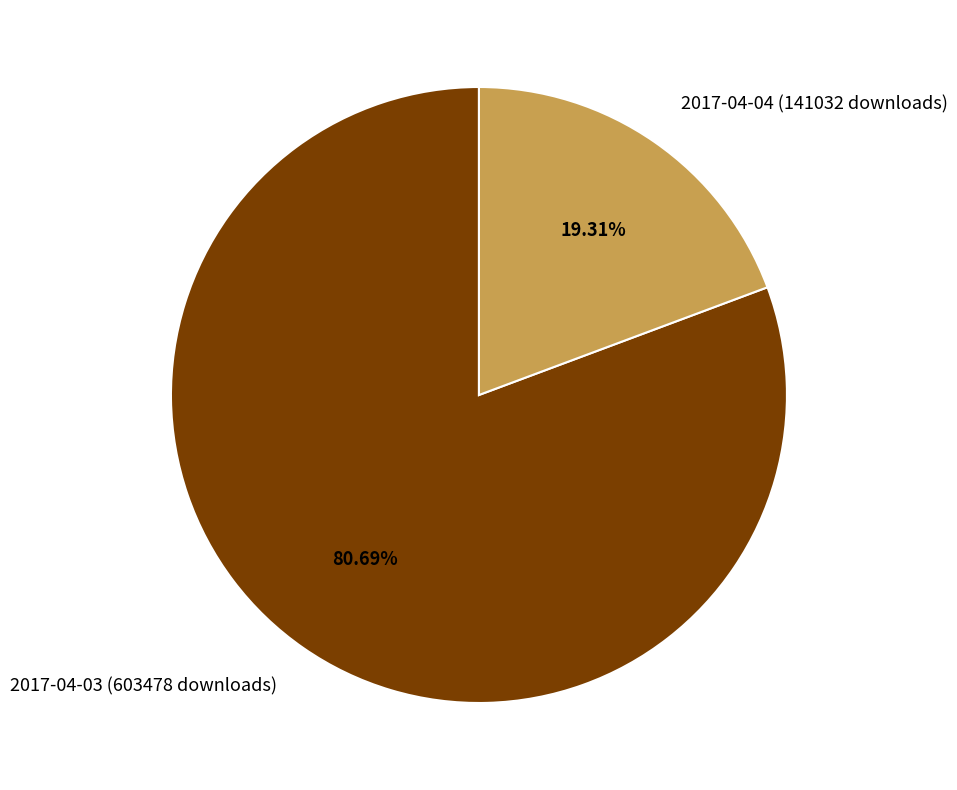

To the nearest percent, what is the average slice percentage?

50%